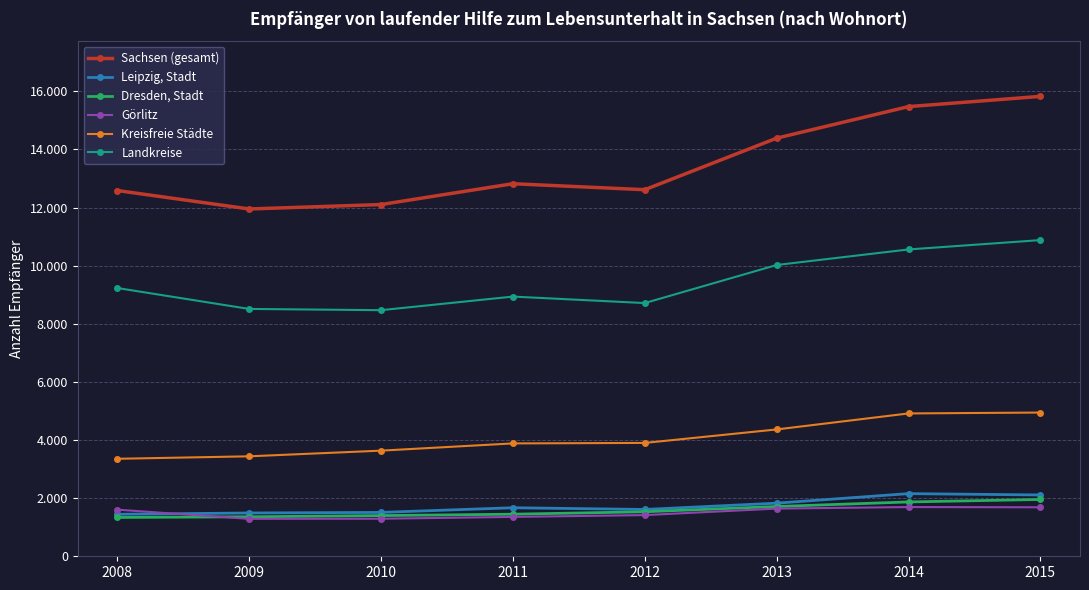

List the labels in order of Sachsen (gesamt) value, smallest first.

2009, 2010, 2008, 2012, 2011, 2013, 2014, 2015